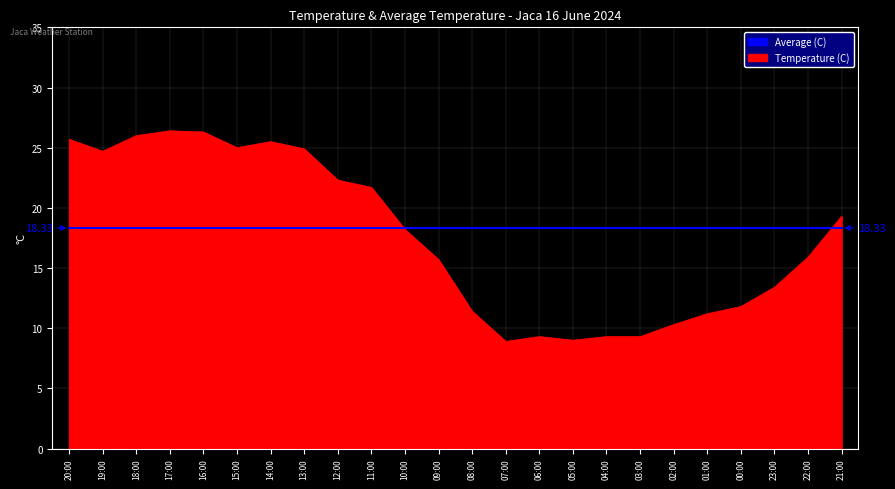

Is the value of Temperature (C) at 00:00 greater than the value of Average (C) at 02:00?

No